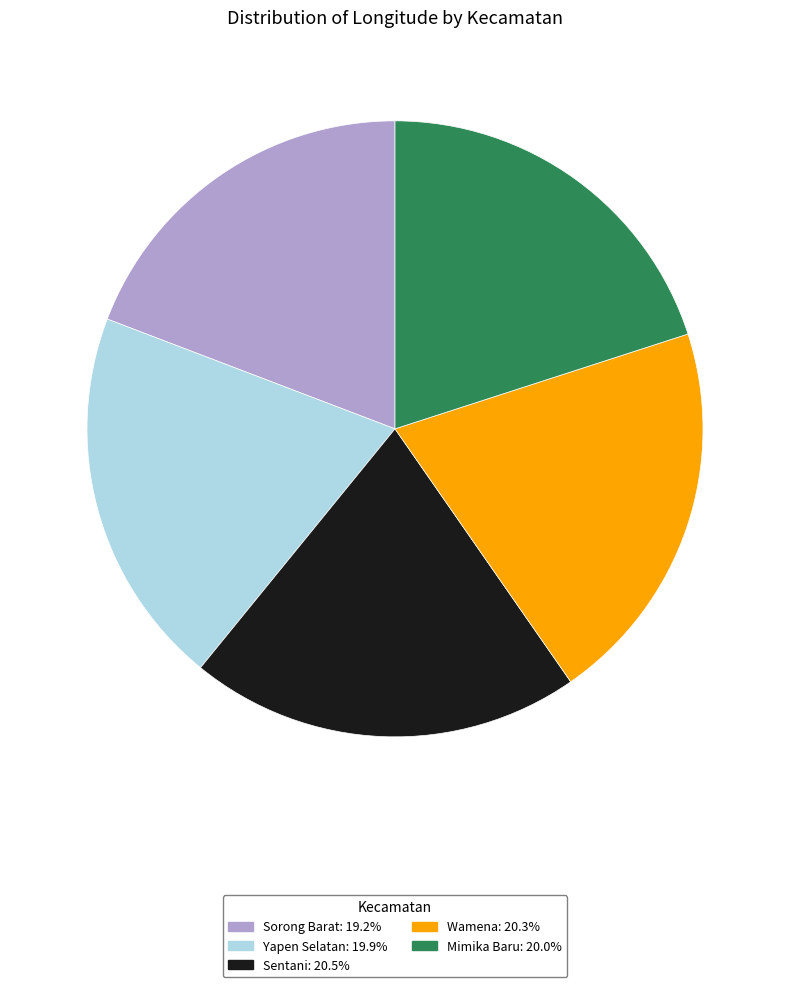

True or false: Mimika Baru accounts for 6% of the total.

False